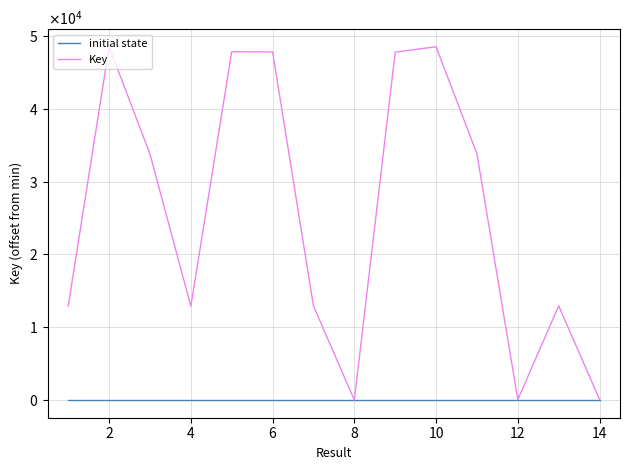

What are all the series names shown in the legend?

initial state, Key